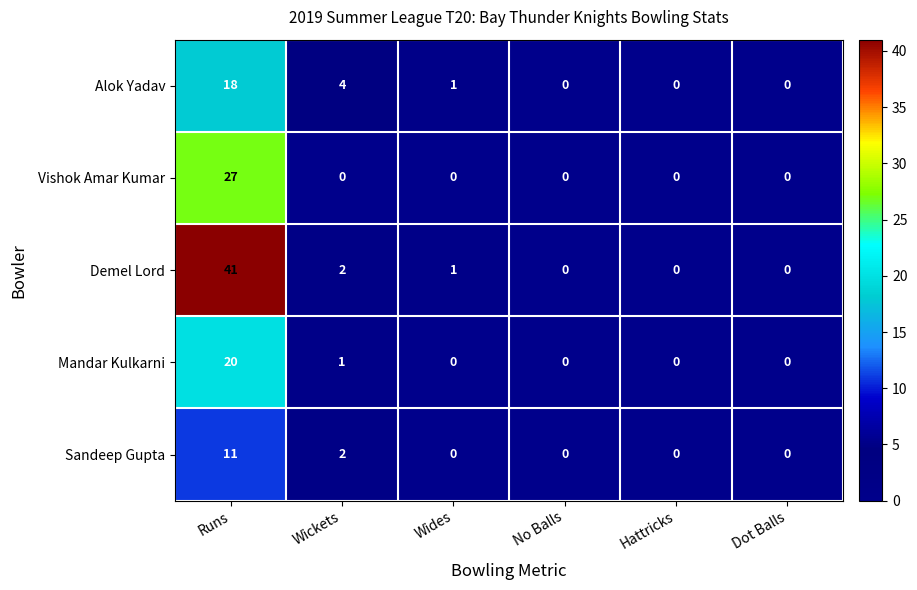

How many categories are shown in the chart?

6